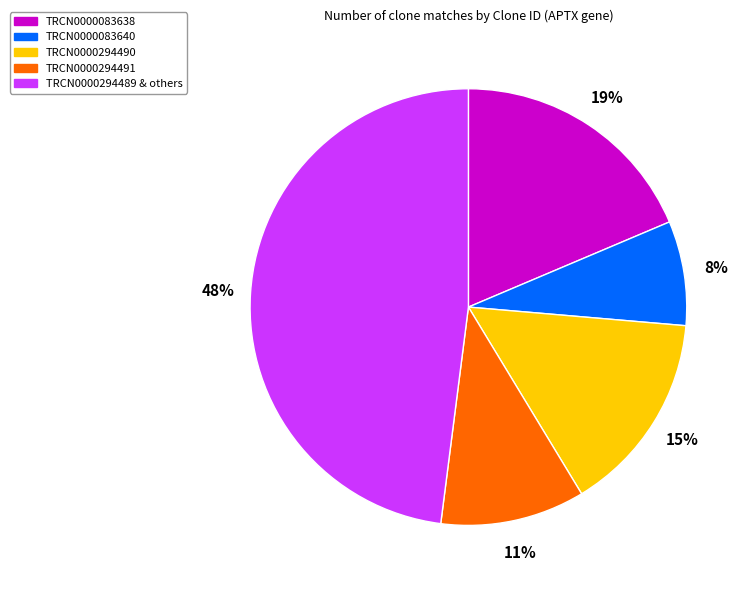

Between TRCN0000083640 and TRCN0000083638, which is larger?

TRCN0000083638